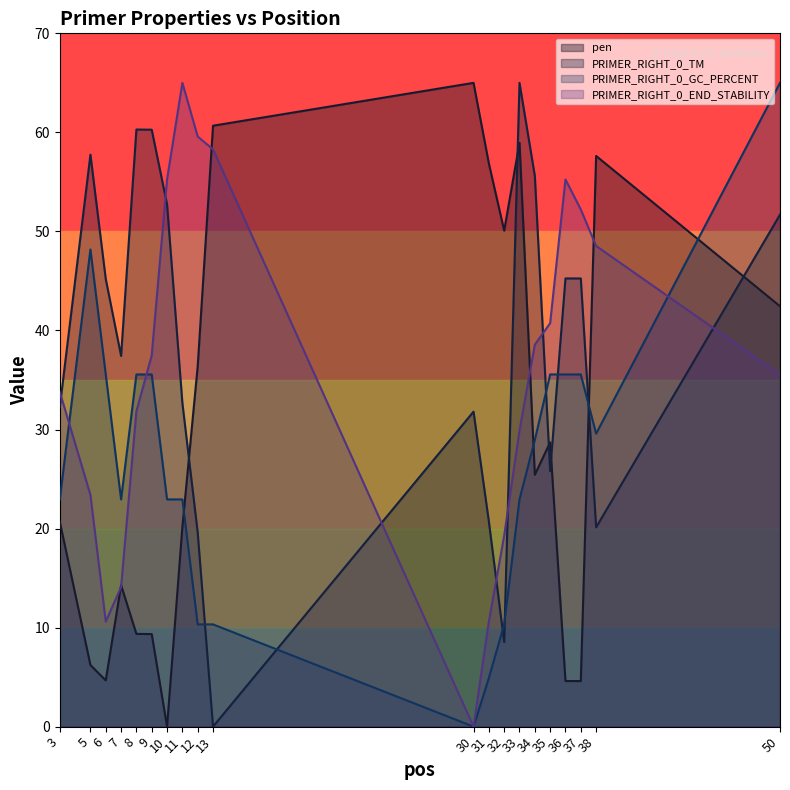

Count the number of data series in this chart.

4